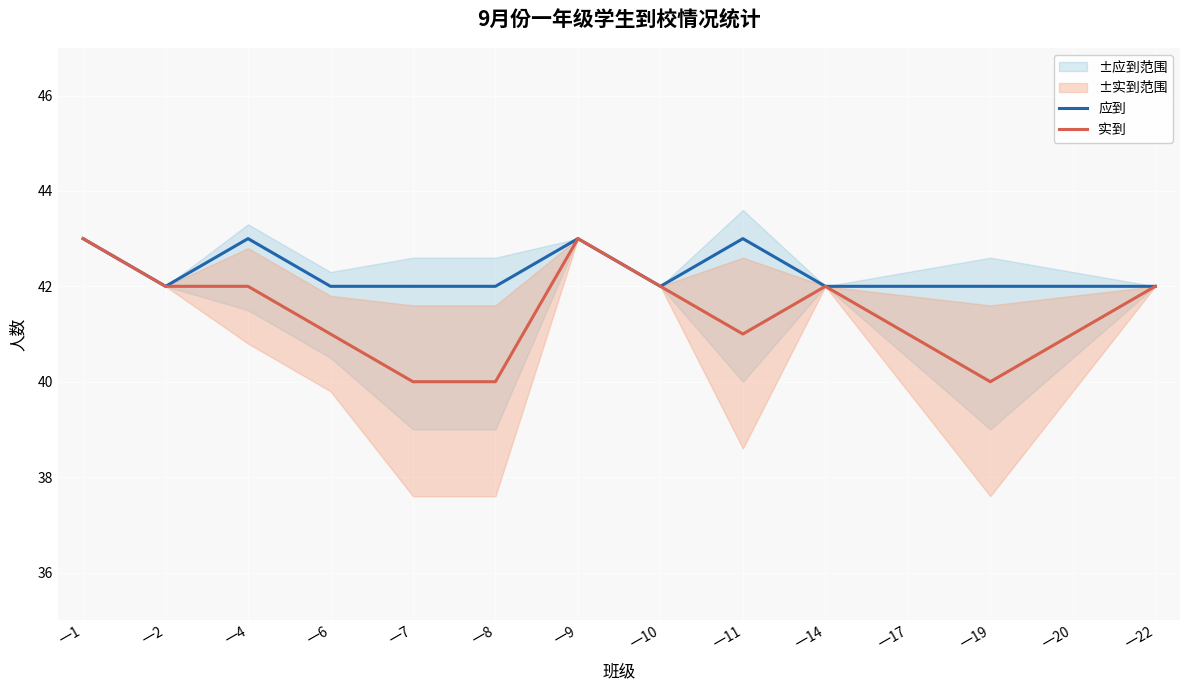

Where is the first local maximum for 应到?

一4